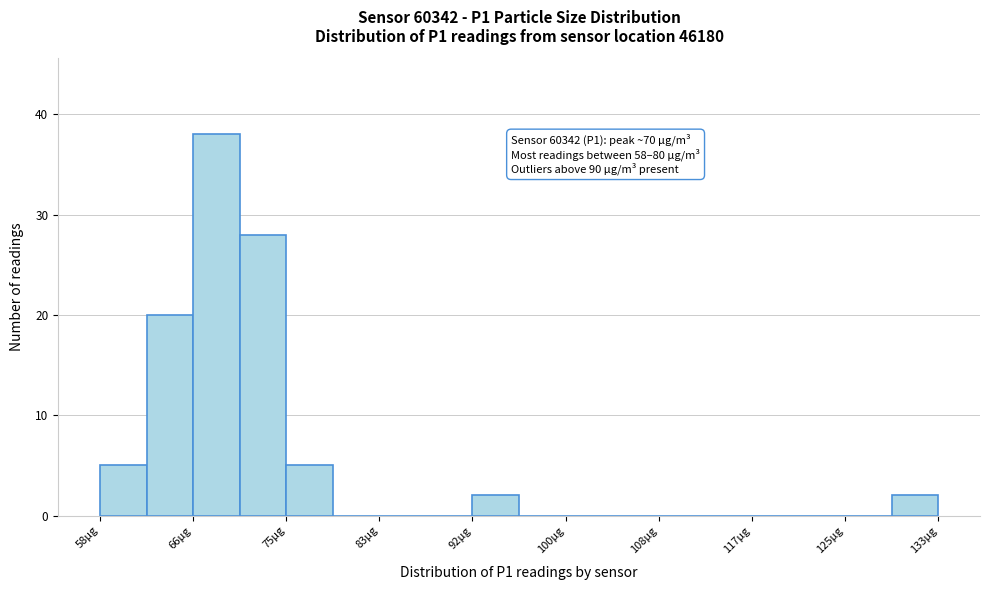

Over which range of the x-axis is the bar tallest?

66 to 71